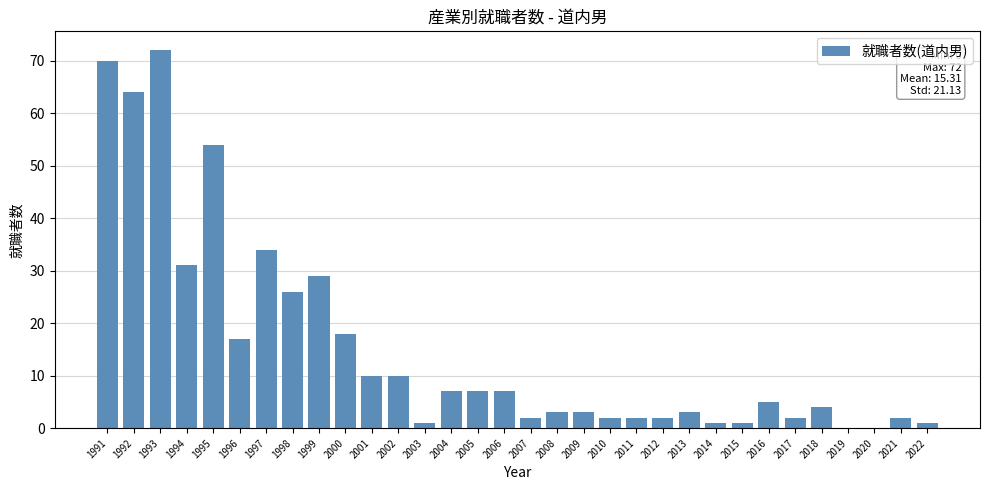

What is the maximum value shown in the chart?

72